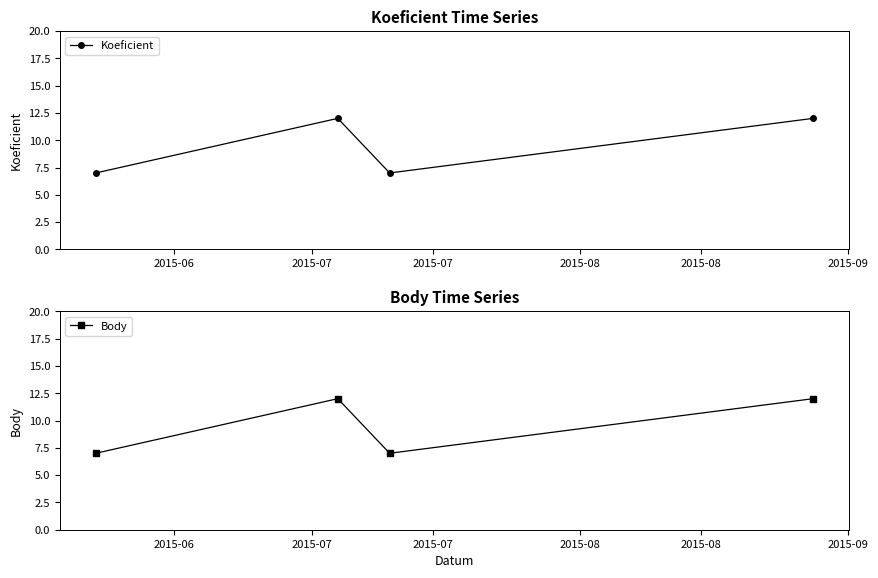

How many lines are shown in the chart?

2